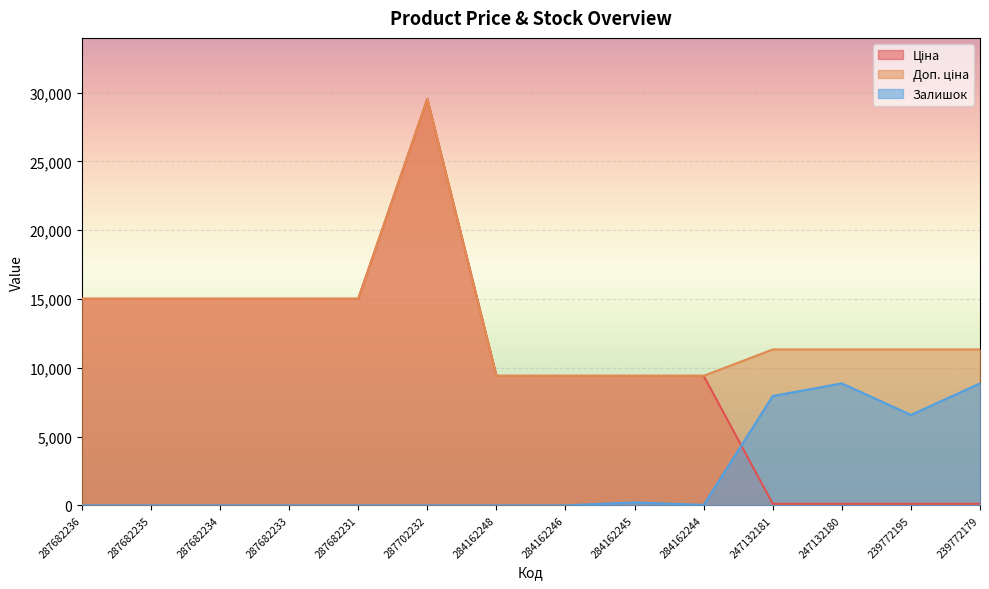

What is the average value of the Ціна series?

10197.6